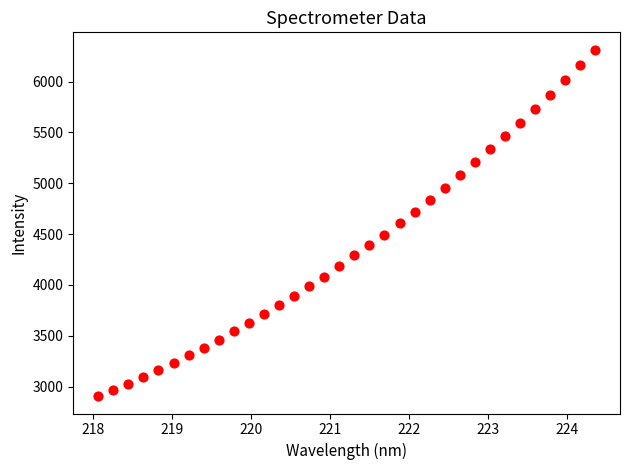

What is the range of Y values (max minus min)?

3408.8